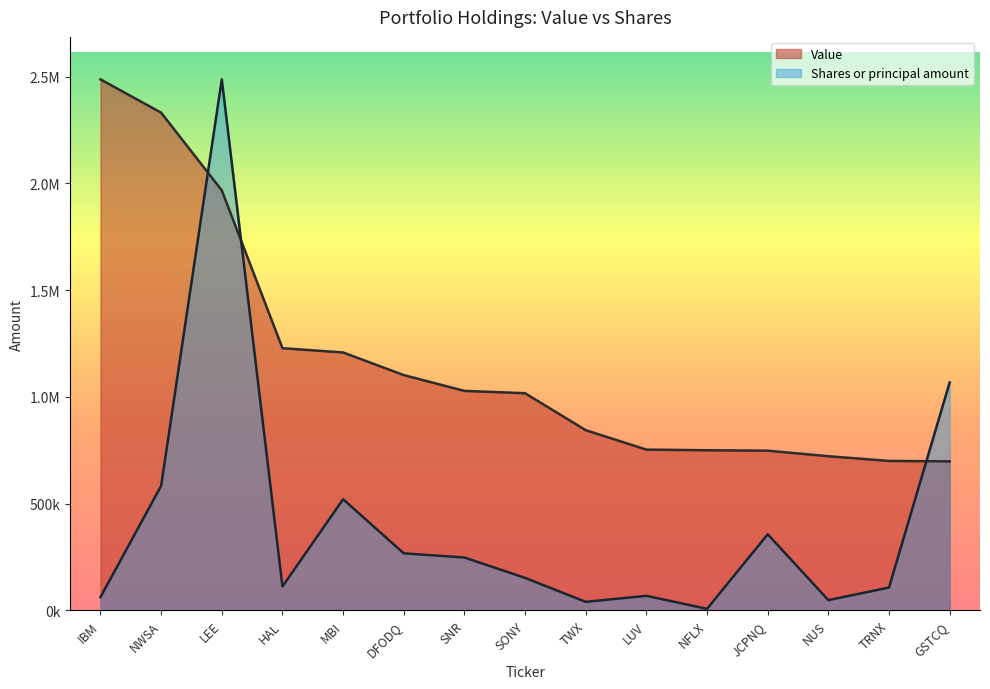

True or false: Value (line) has more than 0 interior local peaks.

False